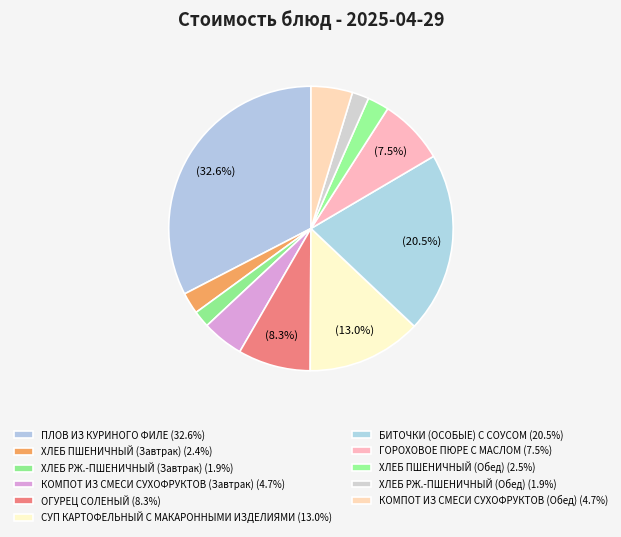

How many segments does this pie chart have?

11